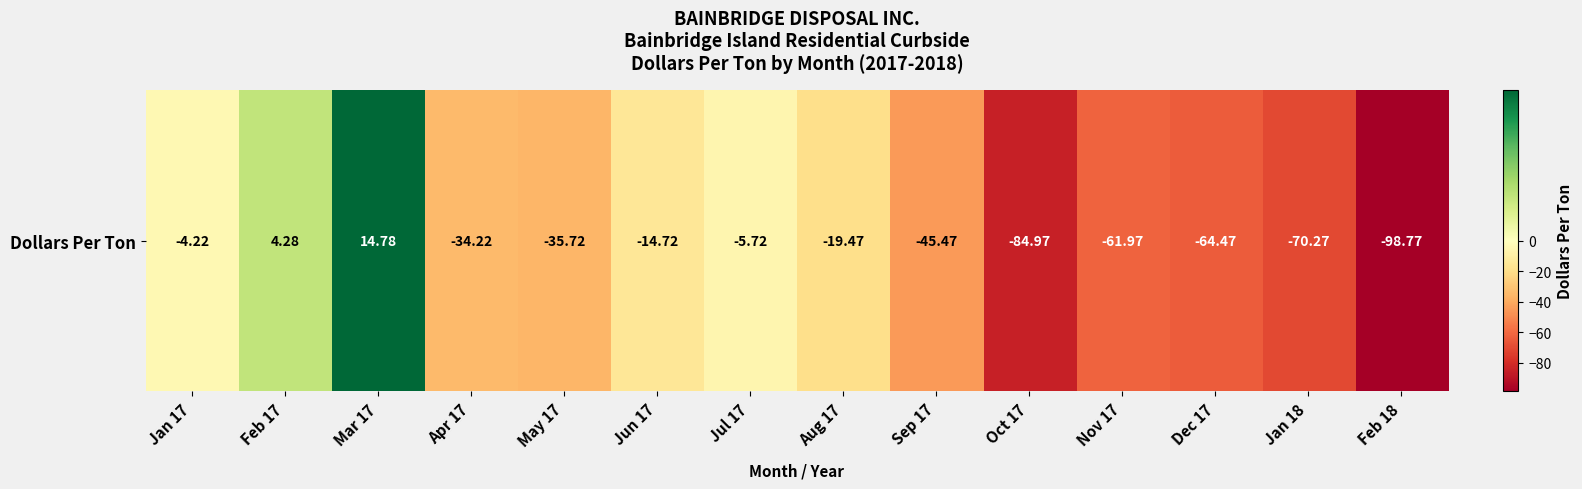

Rank the categories by value from highest to lowest.

Mar 17, Feb 17, Jan 17, Jul 17, Jun 17, Aug 17, Apr 17, May 17, Sep 17, Nov 17, Dec 17, Jan 18, Oct 17, Feb 18